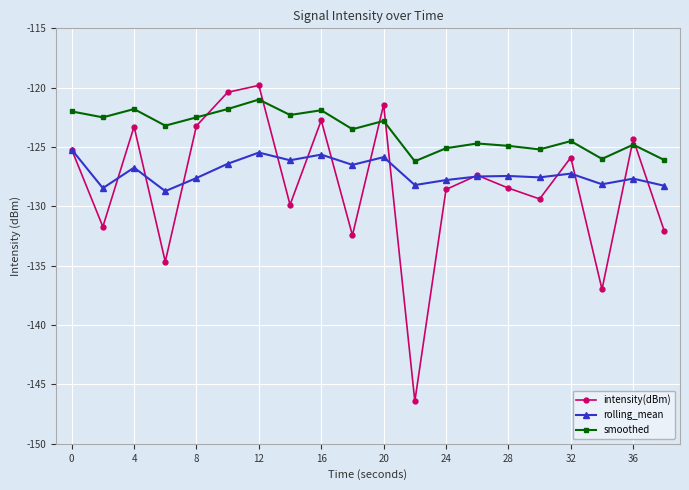

Rank the series by their average value, from highest to lowest.

smoothed, rolling_mean, intensity(dBm)